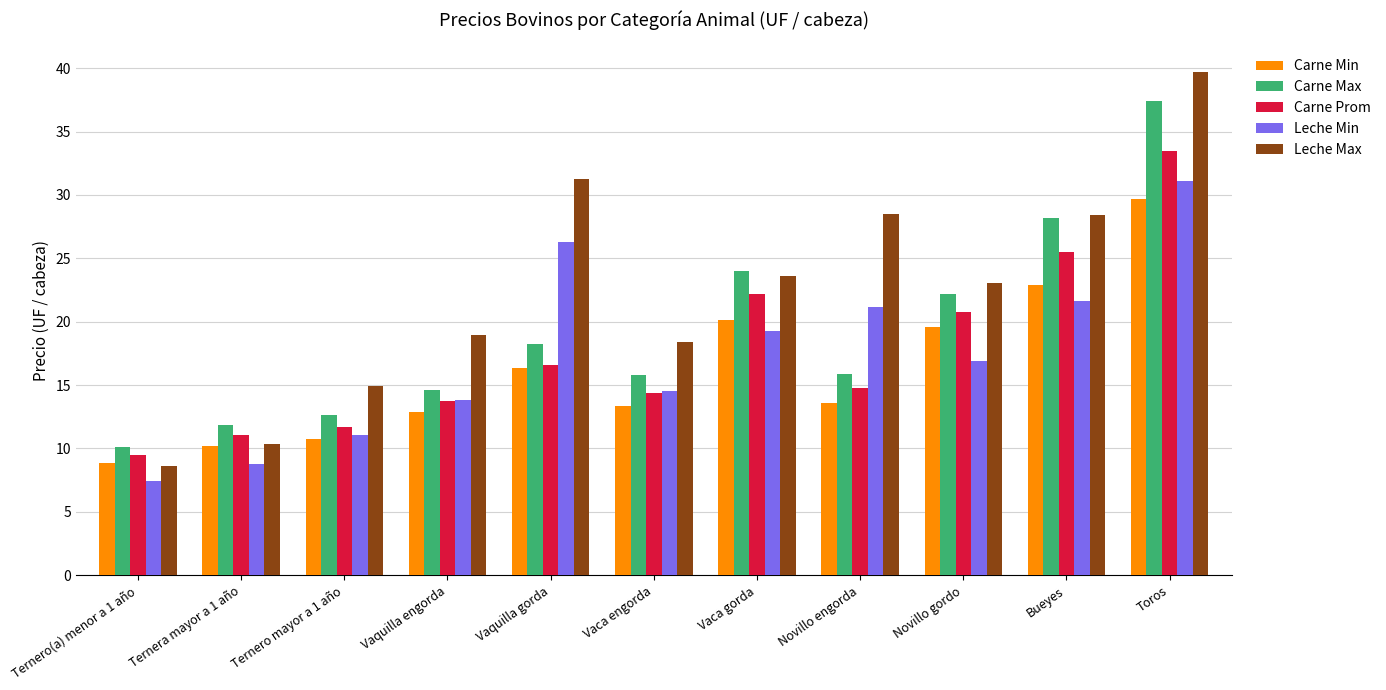

At which category does the chart reach its peak across all series?

Toros